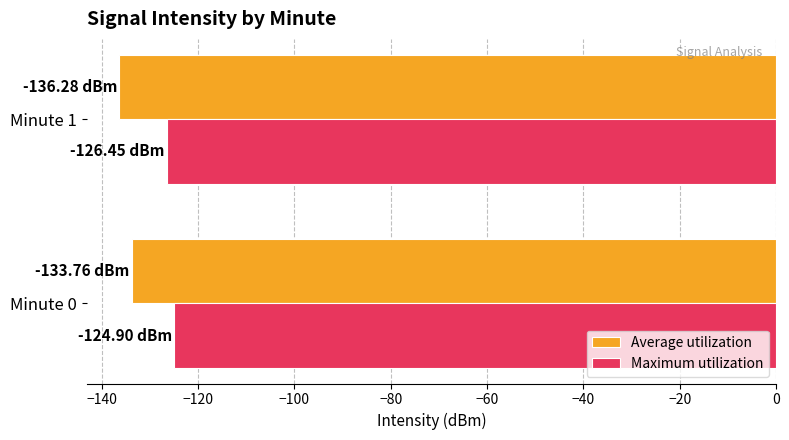

What is the sum of the Maximum utilization values at Minute 1 and Minute 0?

-251.4